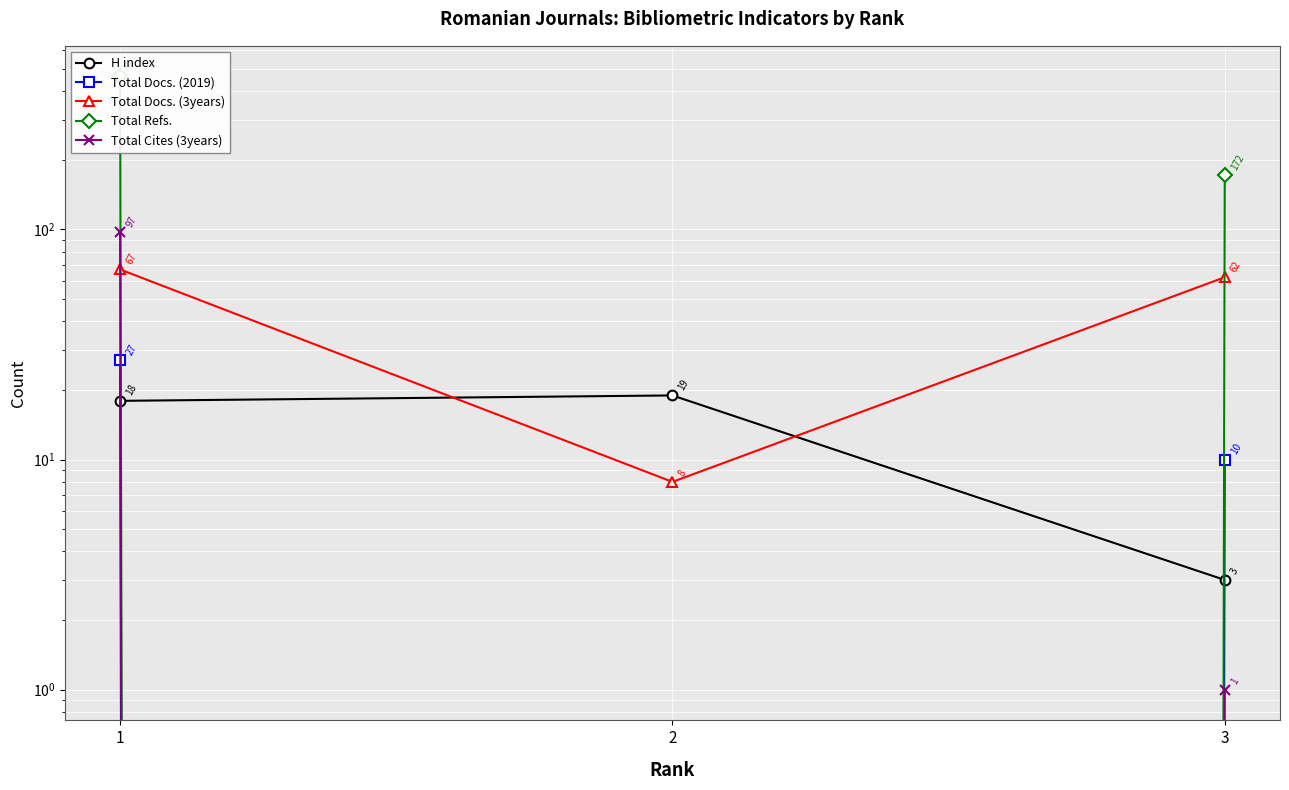

What is the greatest value displayed?

462